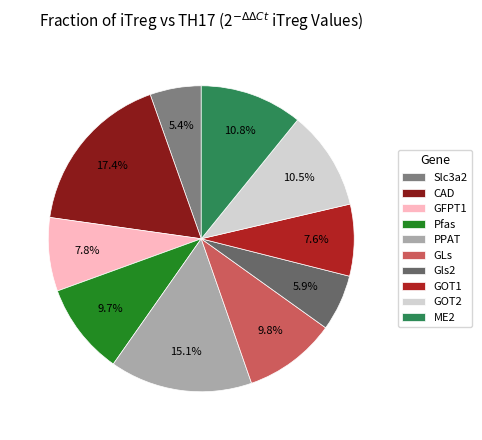

Is there a majority slice in this chart?

No